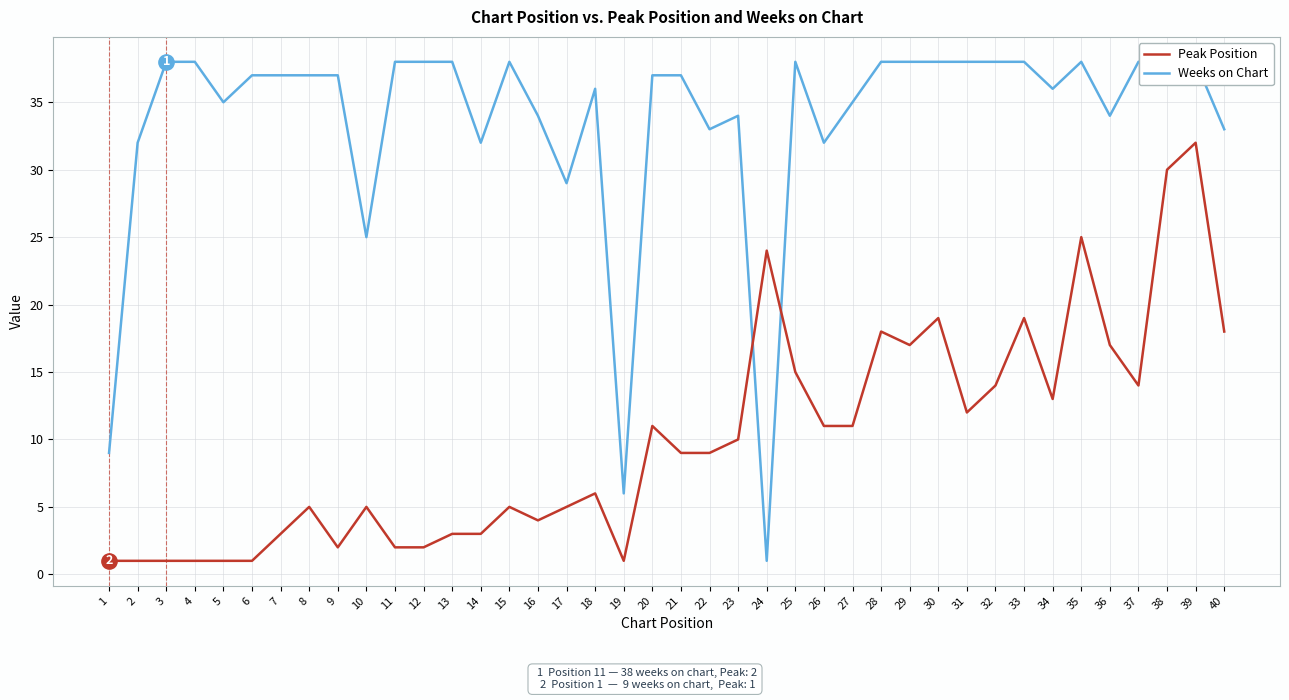

Which series has the largest range (max minus min)?

Weeks on Chart